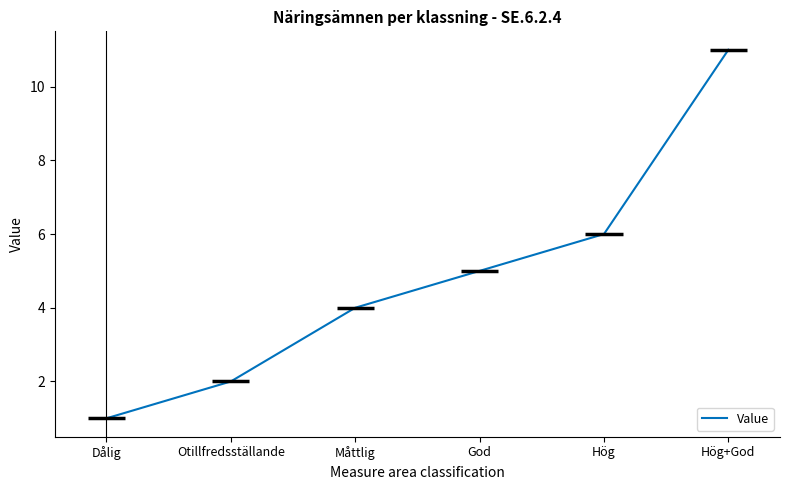

Count the values in the range 2 to 6.

4